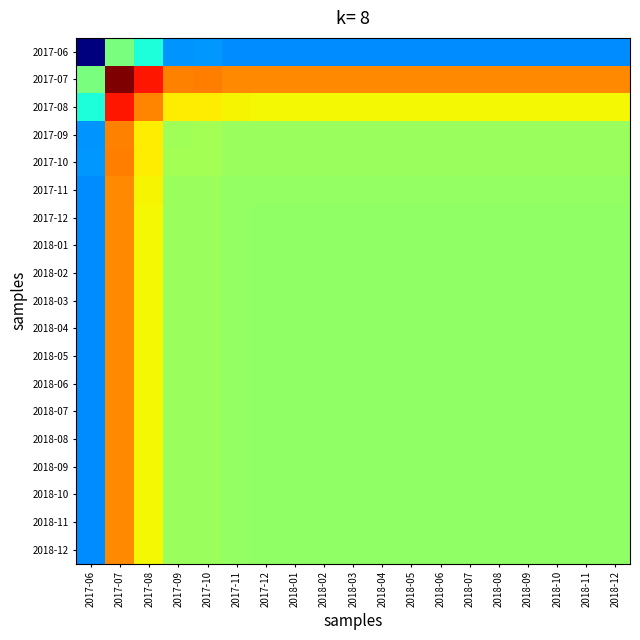

Between 2018-09 and 2018-01, which is larger?

2018-01